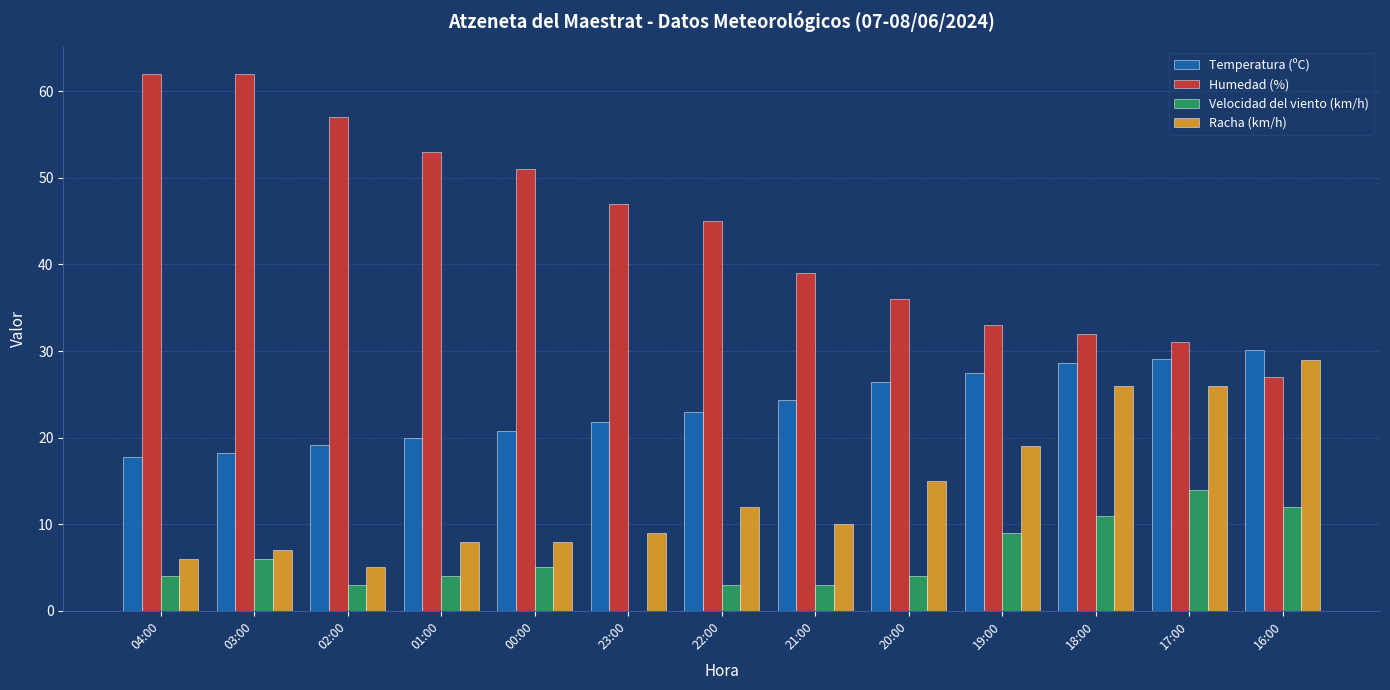

Is the value of Velocidad del viento (km/h) at 03:00 greater than the value of Temperatura (ºC) at 16:00?

No